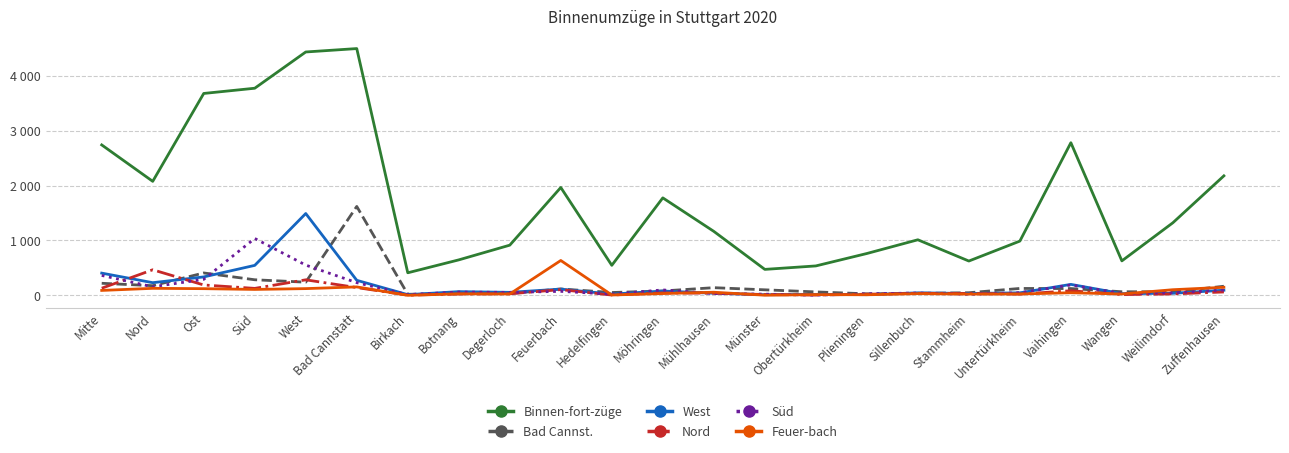

Does the chart have visible grid lines?

Yes